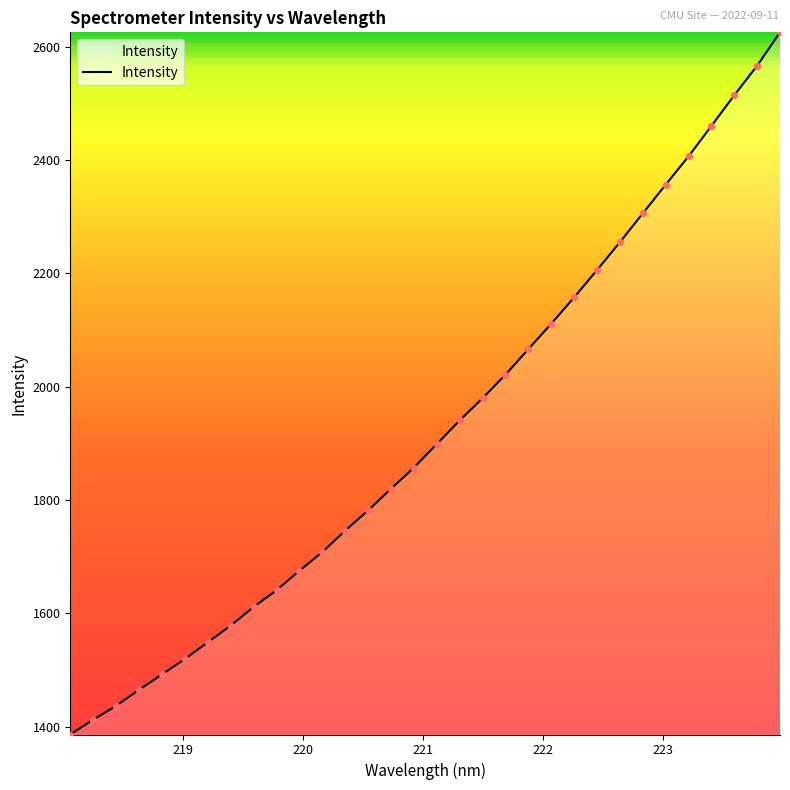

What is the greatest value displayed?

2625.1